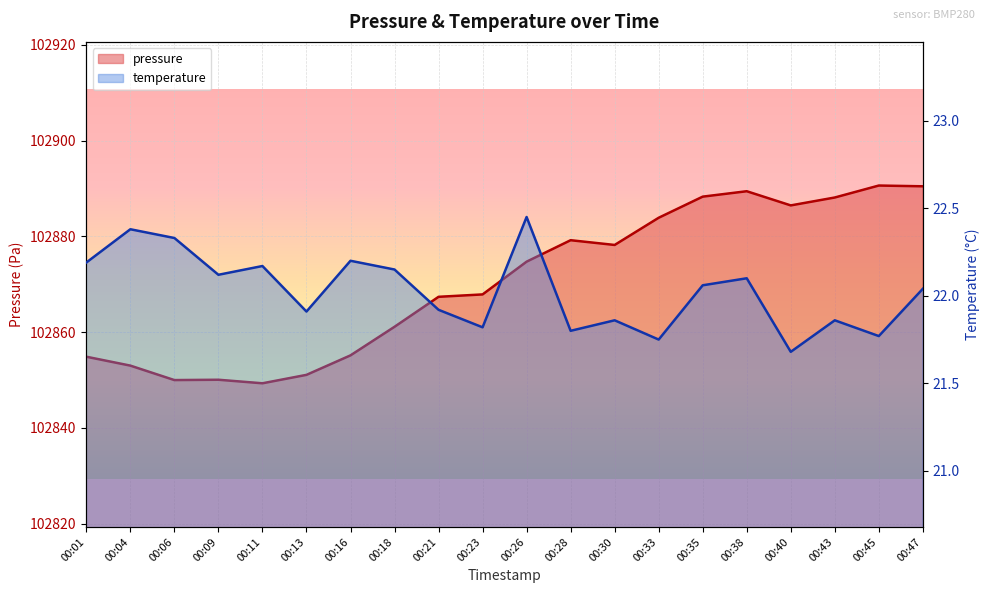

True or false: temperature has a value of 10.1 at 00:09.

False